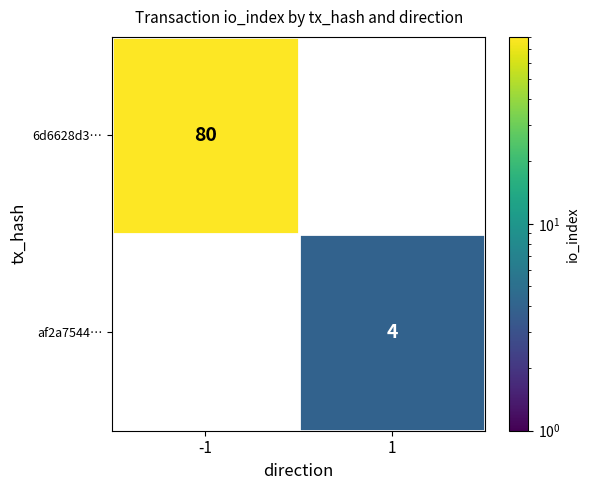

At 1, list the series in order from smallest to largest.

6d6628d3…, af2a7544…